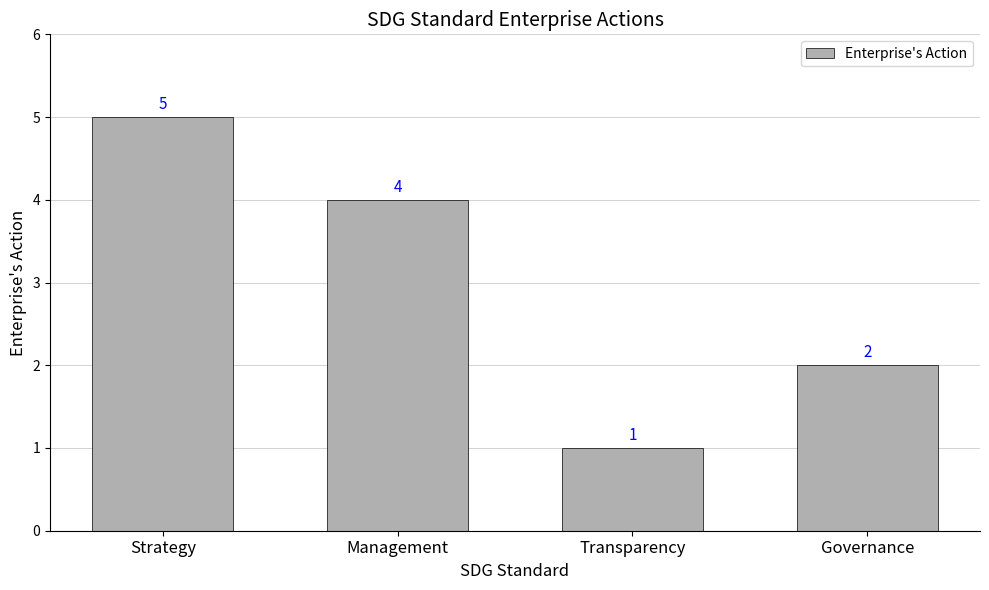

What is the sum of the values at Management and Strategy?

9